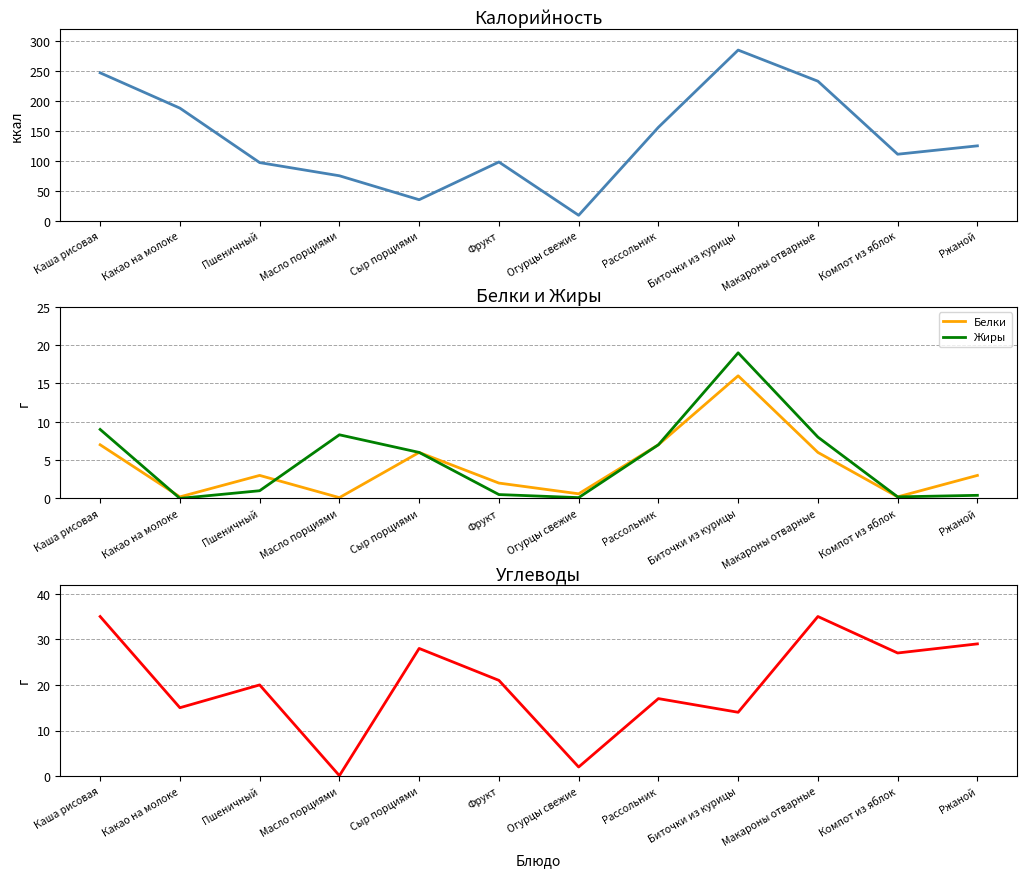

True or false: Жиры and Калорийность intersect in this chart.

False